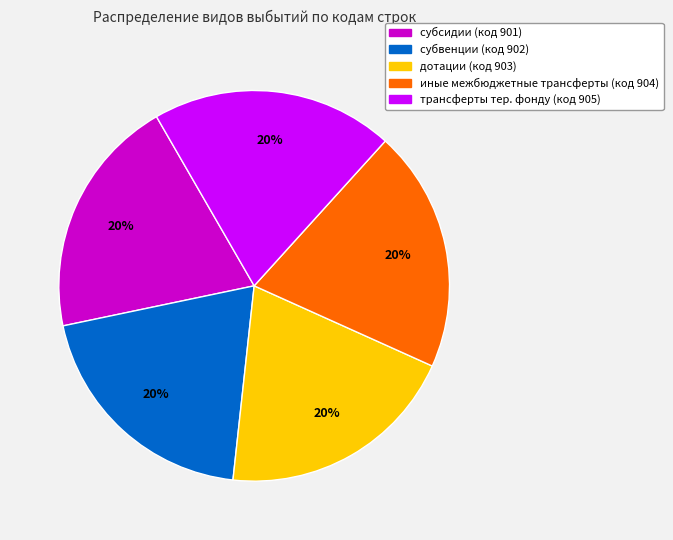

To the nearest percent, what is the average slice percentage?

20%